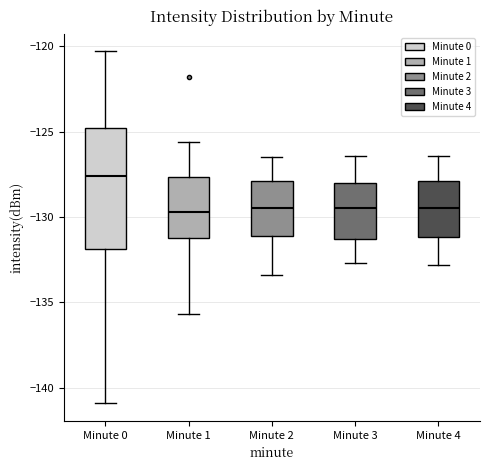

Where is the lower edge of the box for Minute 0 on the y-axis? The values are not printed on the chart, so give them approximately, as read against the axis.

-132.0